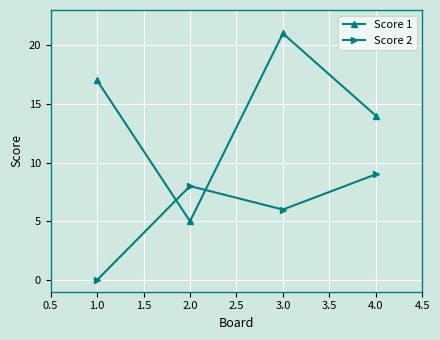

Does the chart display data point markers on the line(s)?

Yes